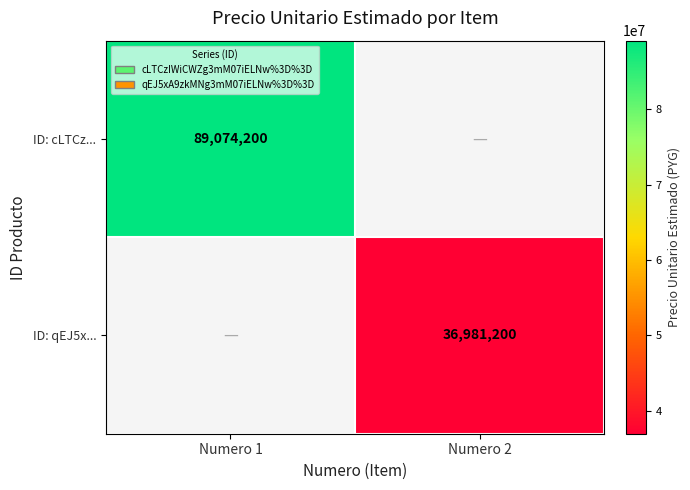

True or false: ID: cLTCz... has a value of 89074200 at Numero 1.

True